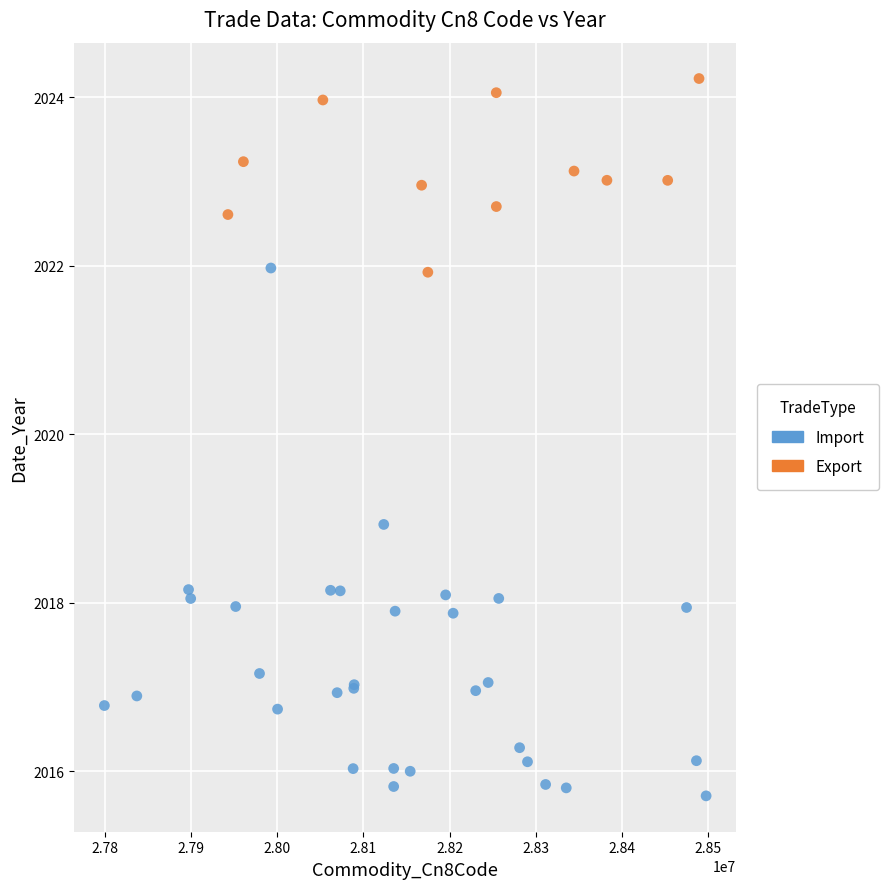

Which series contains the lowest Y value?

Import